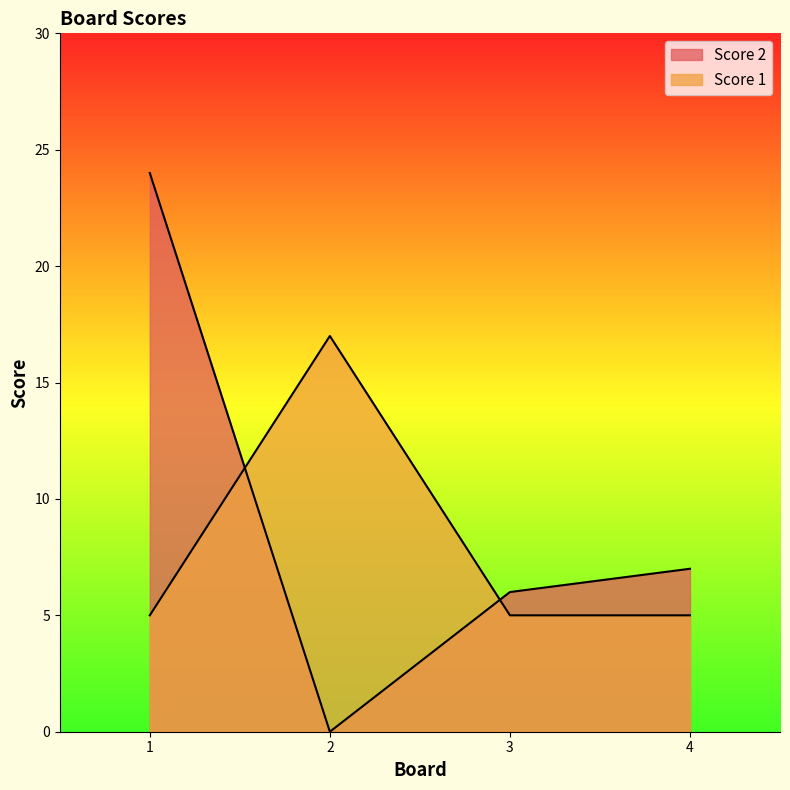

What is the maximum value for Score 1?

17